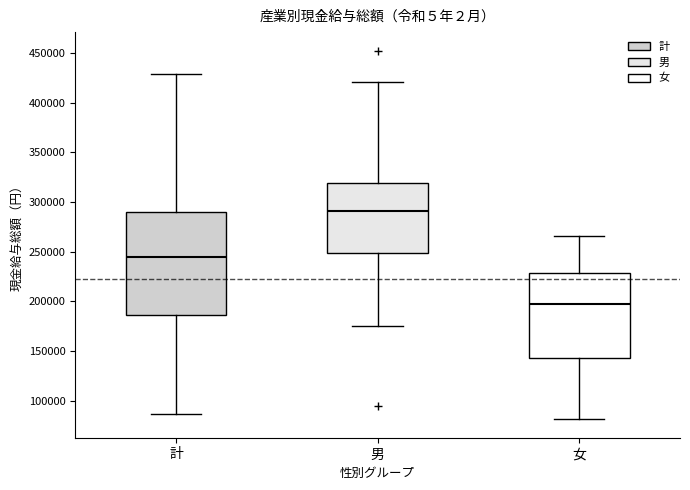

Comparing the boxes themselves (not the whiskers), which one is the tallest?

計